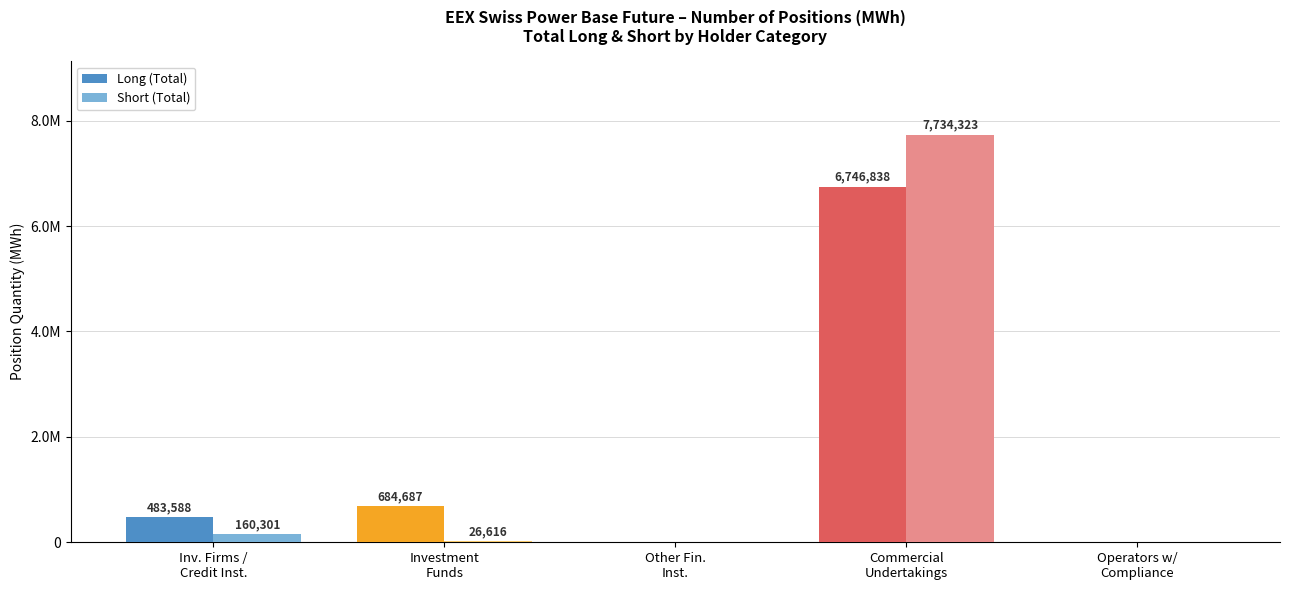

At which category does the chart reach its peak across all series?

Commercial
Undertakings